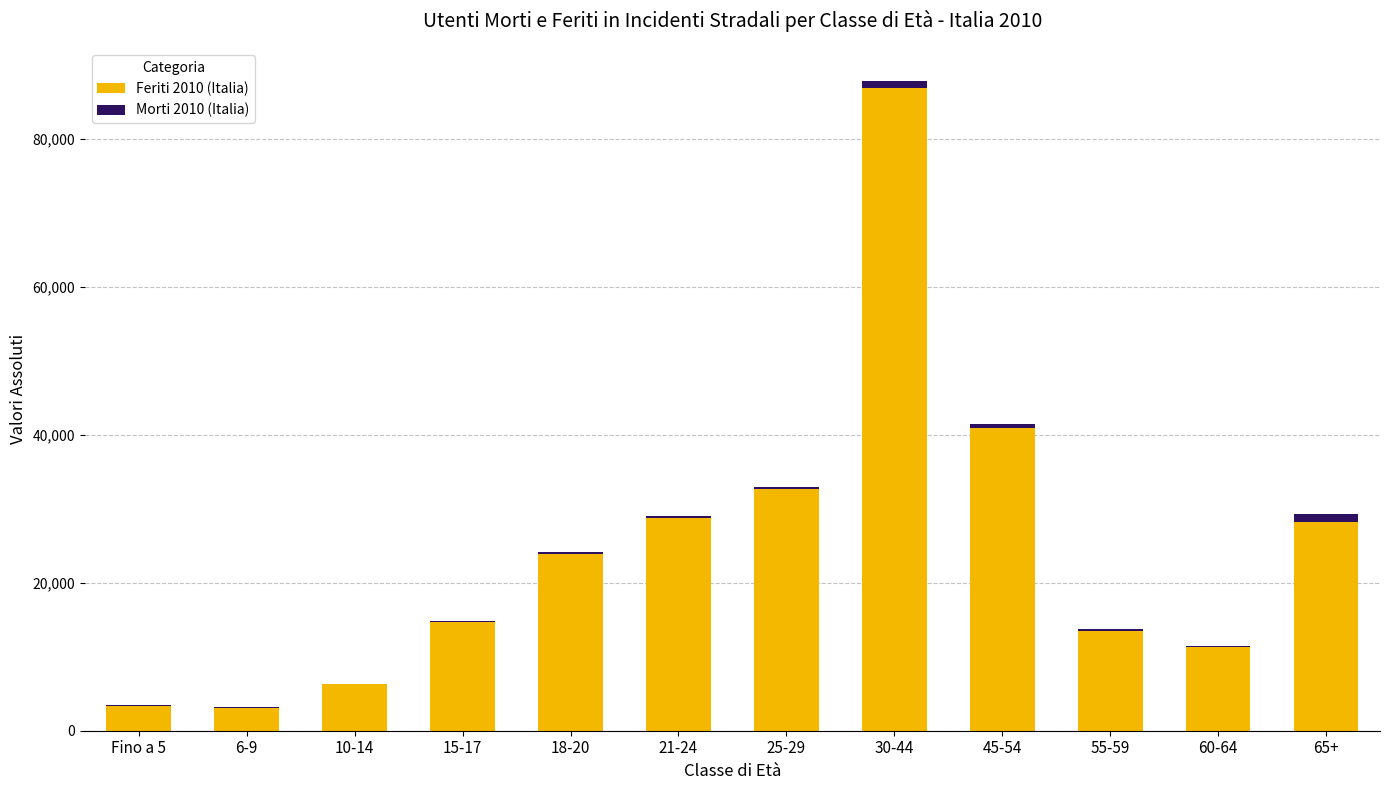

Where is Feriti 2010 (Italia) nearest to the value 45014?

45-54